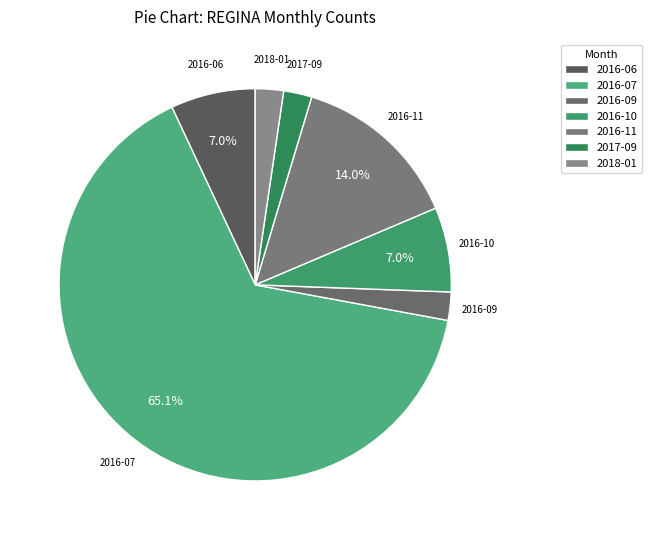

True or false: 2017-09 accounts for 2% of the total.

True